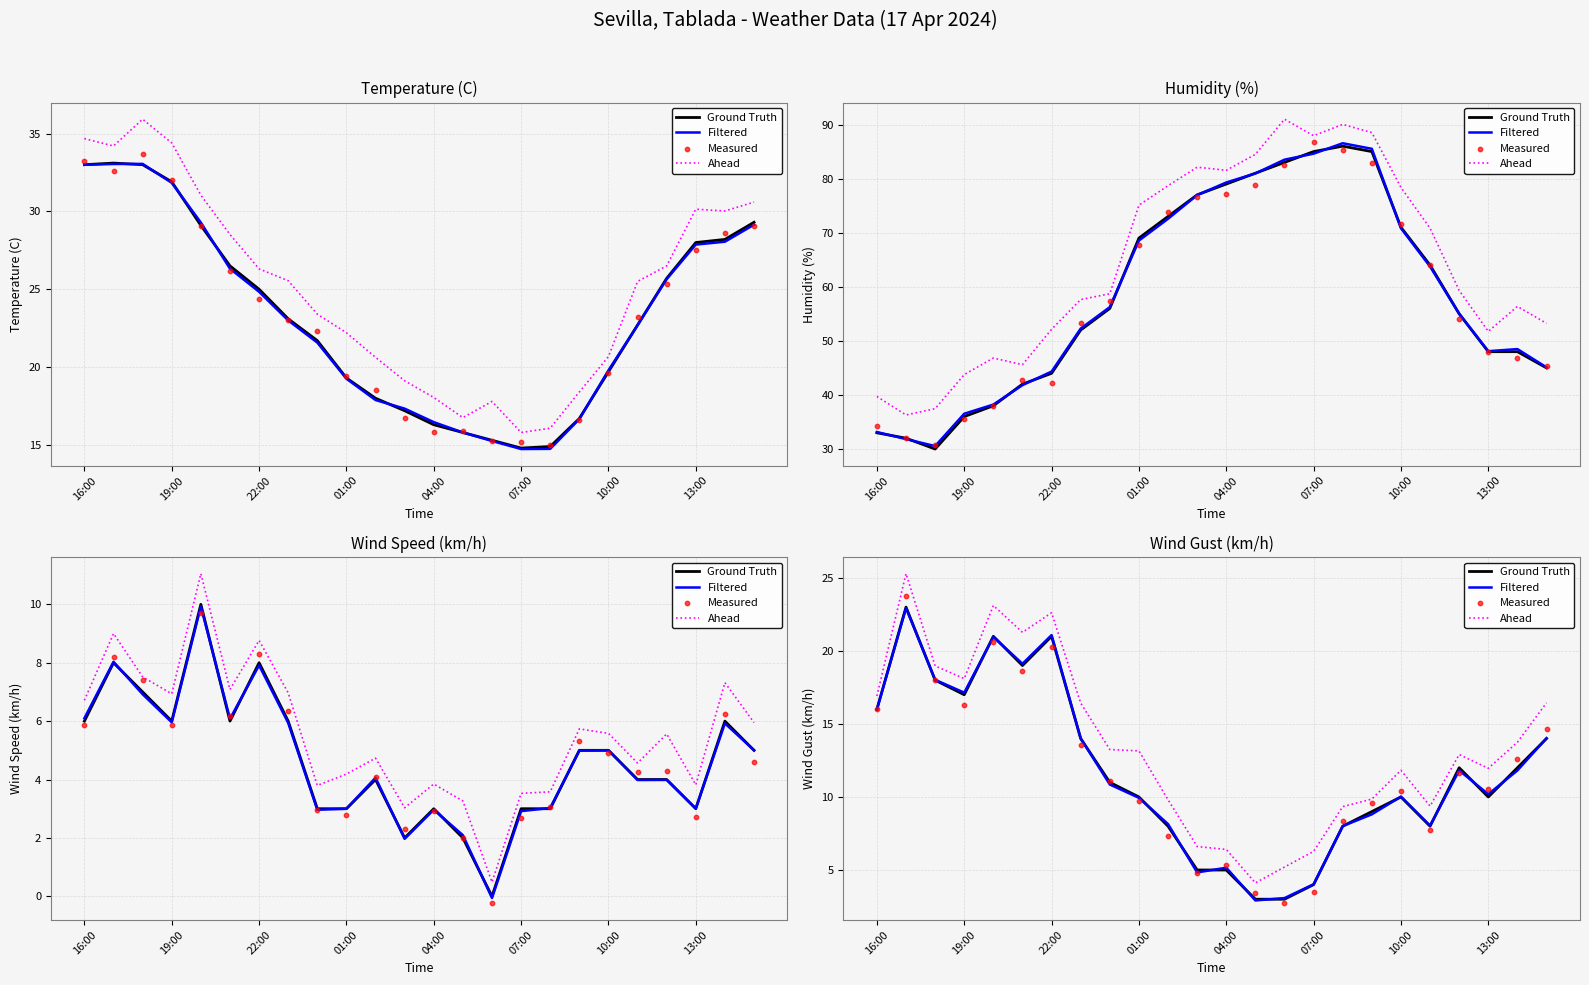

Which series has the largest Y range (max minus min)?

Ahead